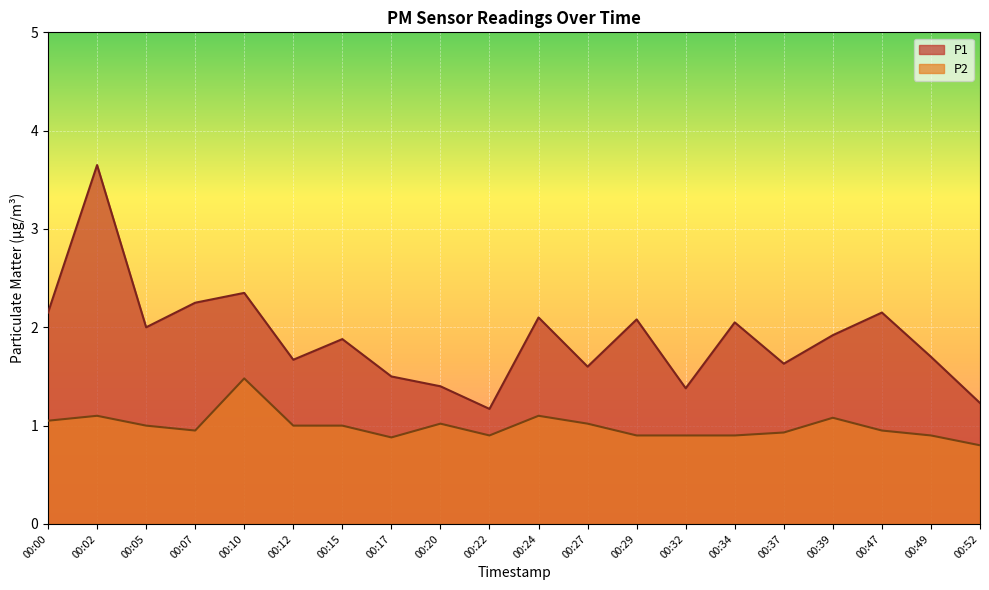

True or false: P1 and P2 intersect in this chart.

False